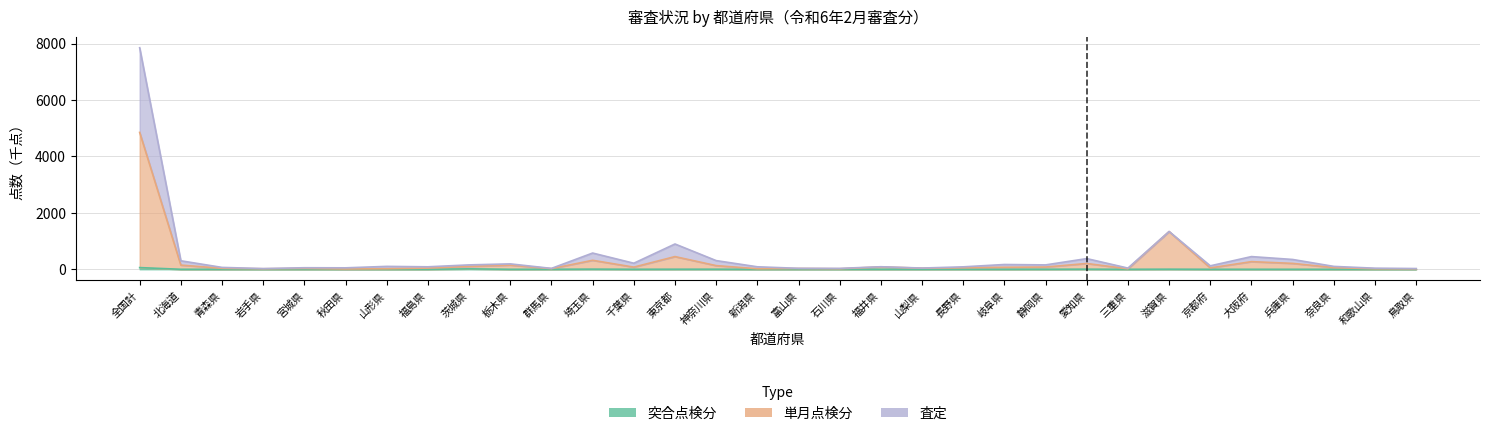

What is the label of the 9th point from the left?

茨城県